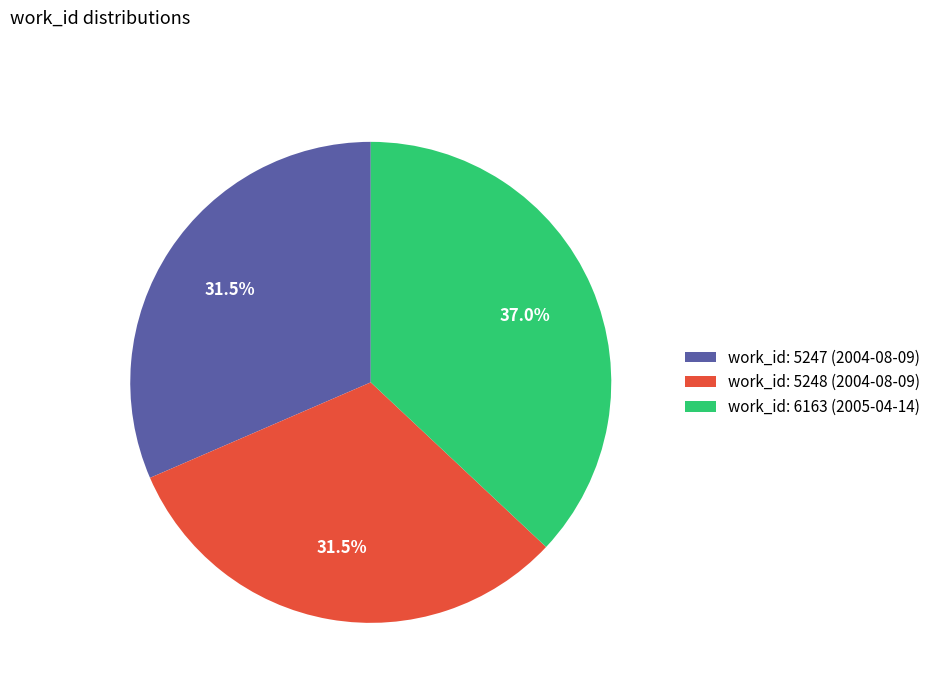

Between work_id: 5248 (2004-08-09) and work_id: 6163 (2005-04-14), which is larger?

work_id: 6163 (2005-04-14)